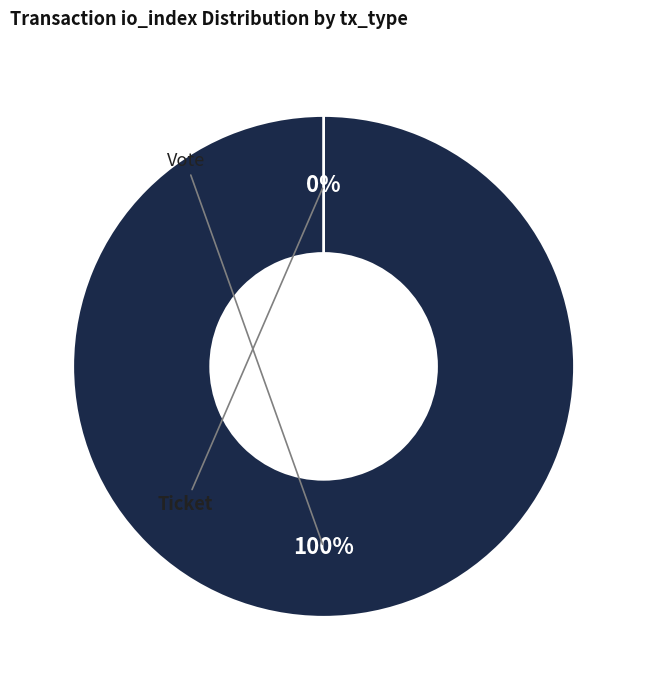

To the nearest percent, what portion does Vote (io_index=1) represent?

100%